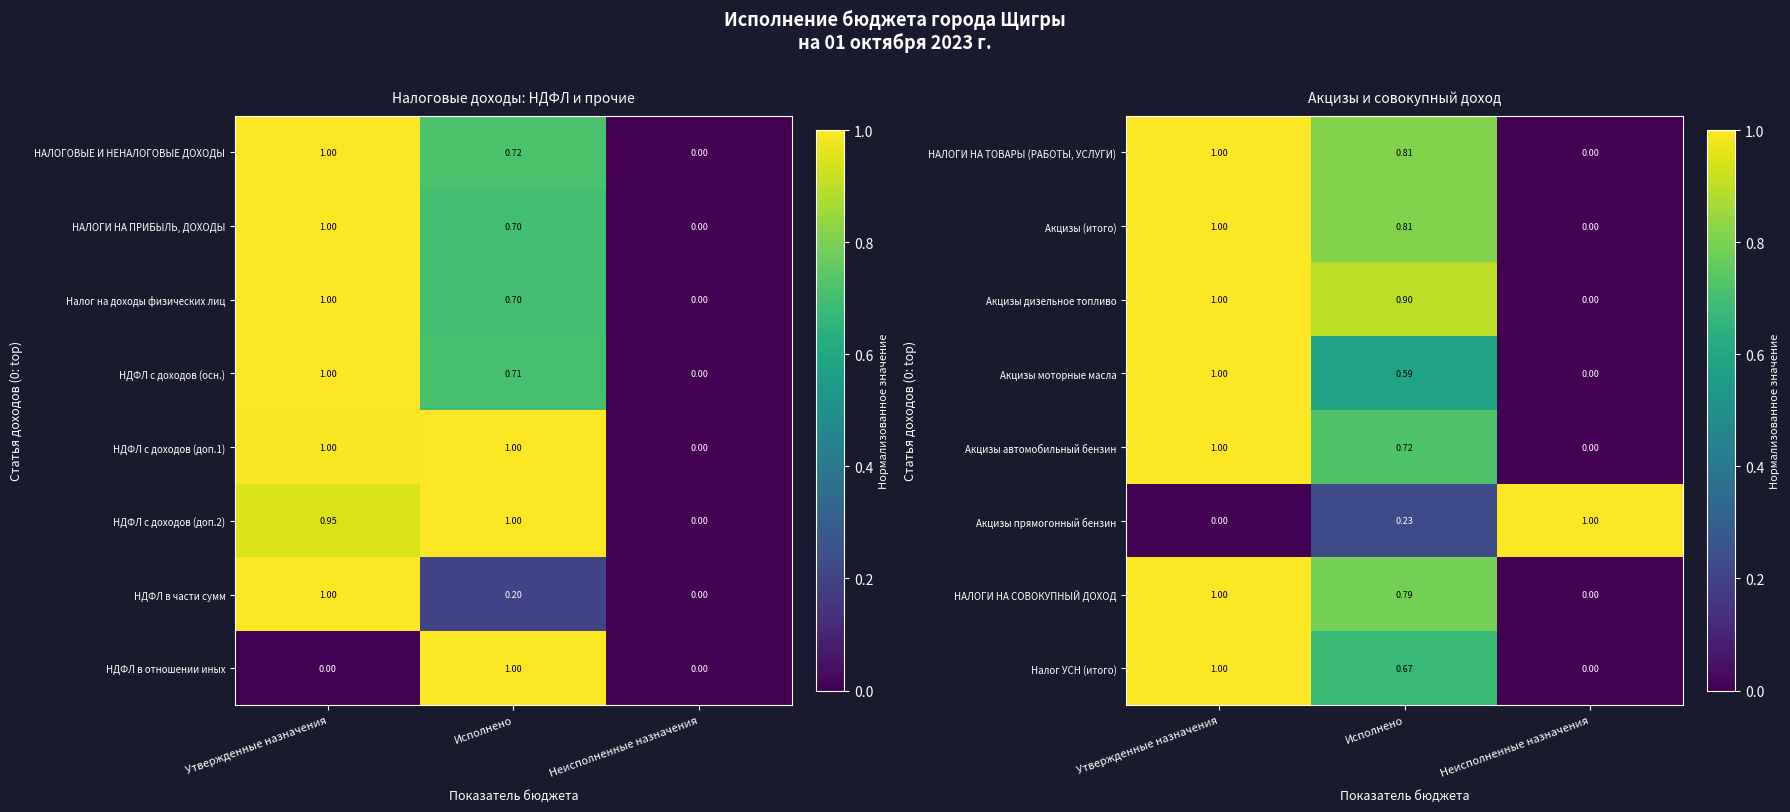

At how many categories does at least one series exceed 0?

3